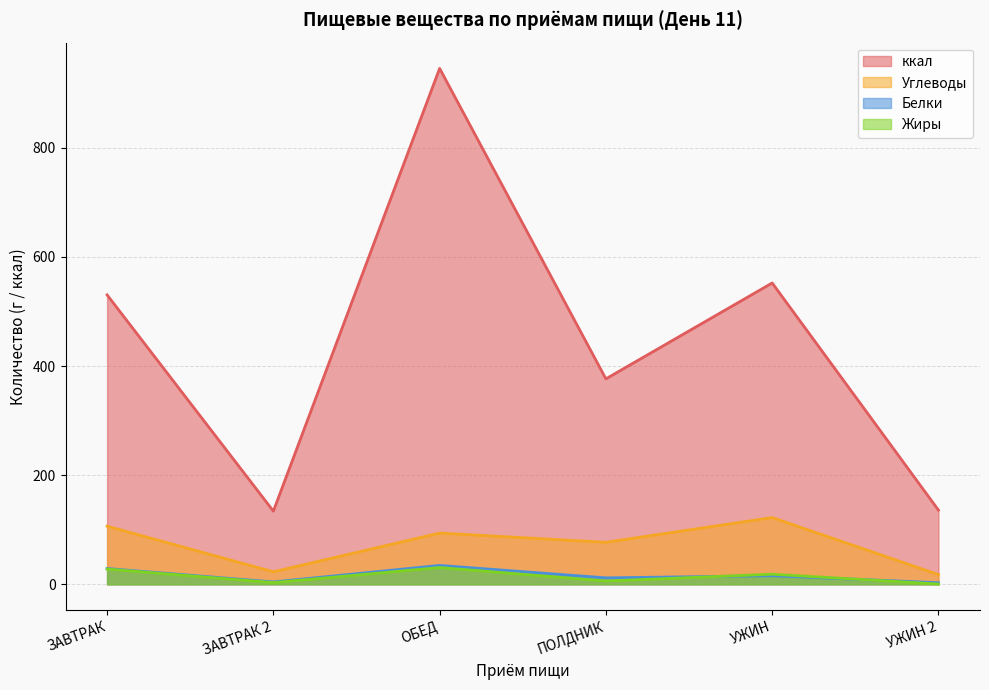

Where is Жиры nearest to the value 15?

УЖИН